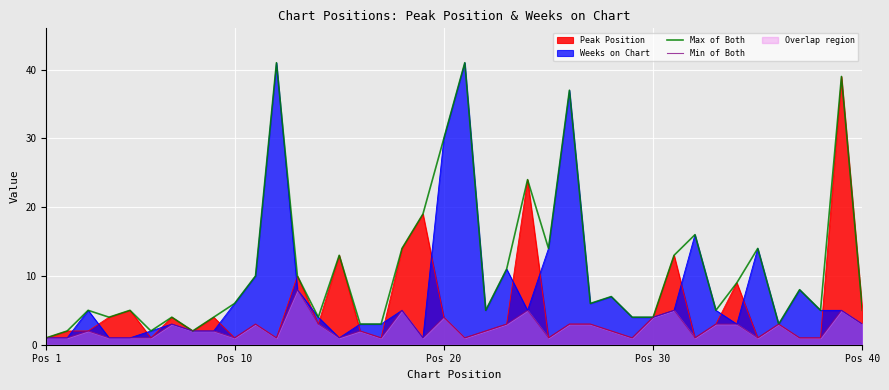

Which series has the largest total across all categories?

Max of Both